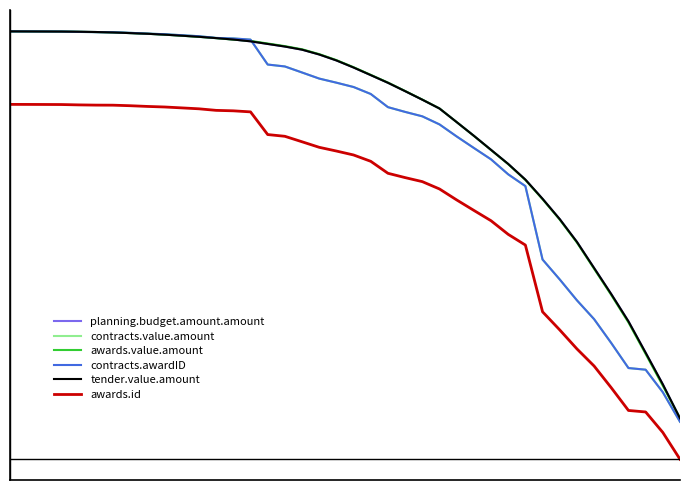

True or false: contracts.value.amount and awards.id intersect in this chart.

False